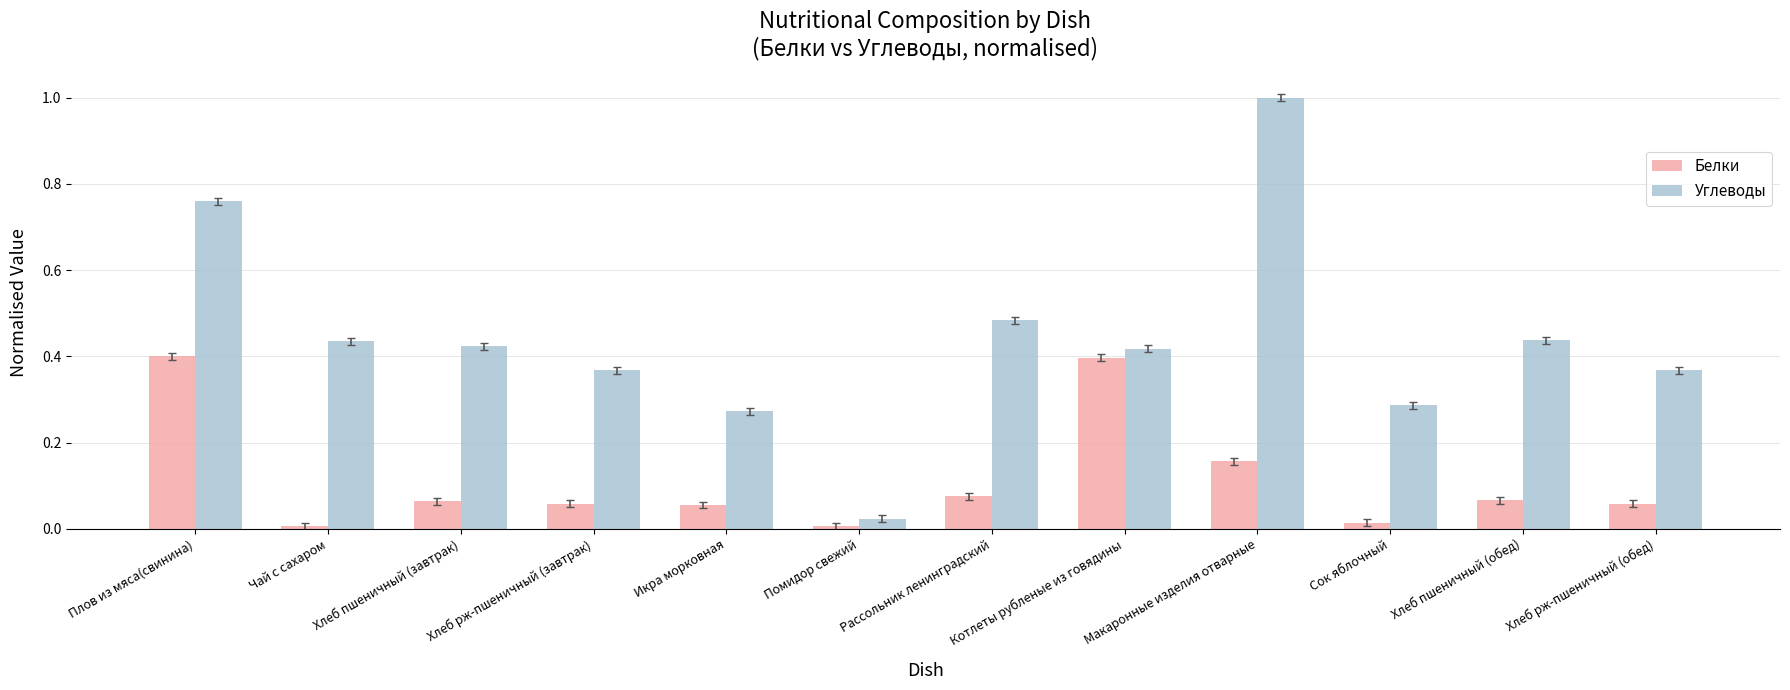

What is the difference between the maximum and minimum values in the Углеводы series?

1.0